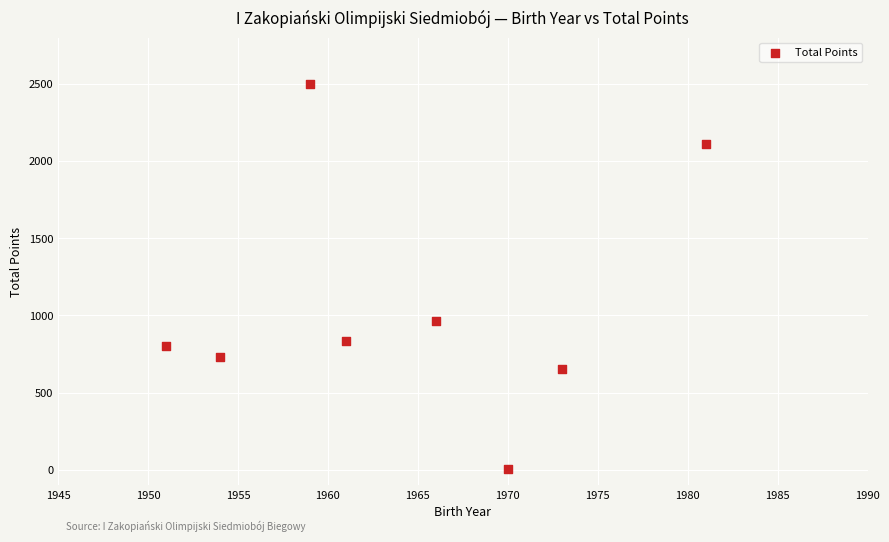

What Y value in the scatter plot is closest to 1253?

965